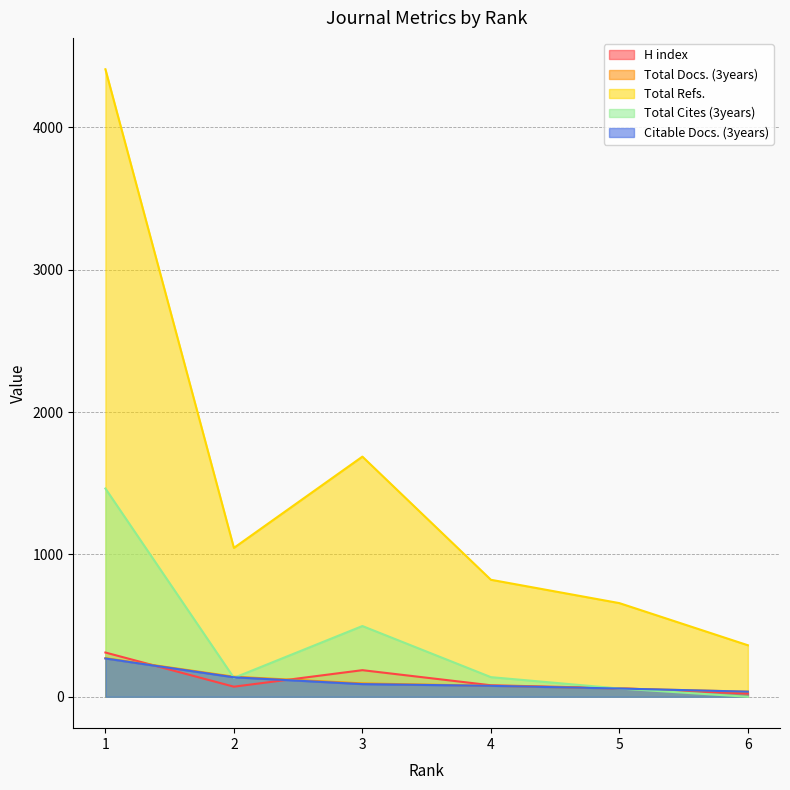

List the series in order of their peak value, lowest first.

Citable Docs. (3years), Total Docs. (3years), H index, Total Cites (3years), Total Refs.